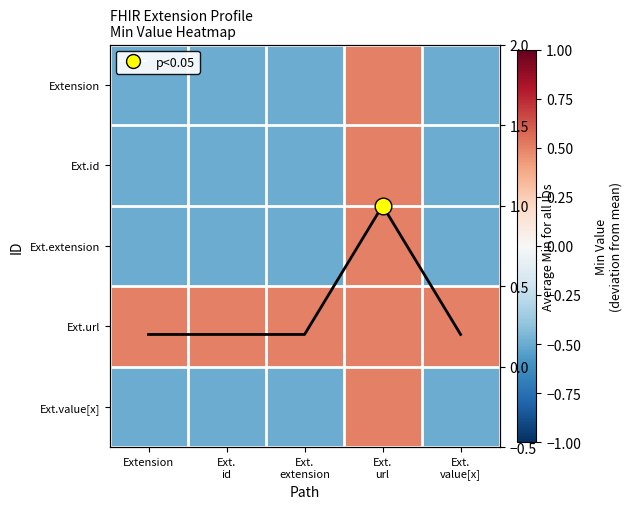

Is it true that Avg Min per Path equals 1.4 at Ext.
url?

False